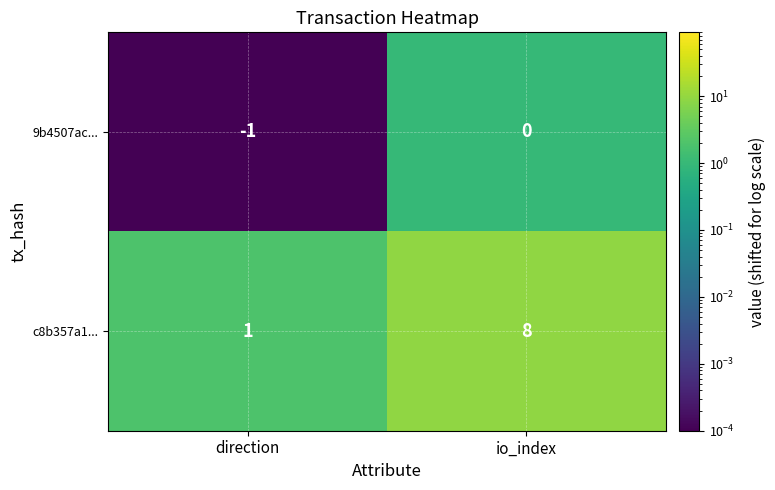

At which label does 9b4507ac... reach its peak?

io_index